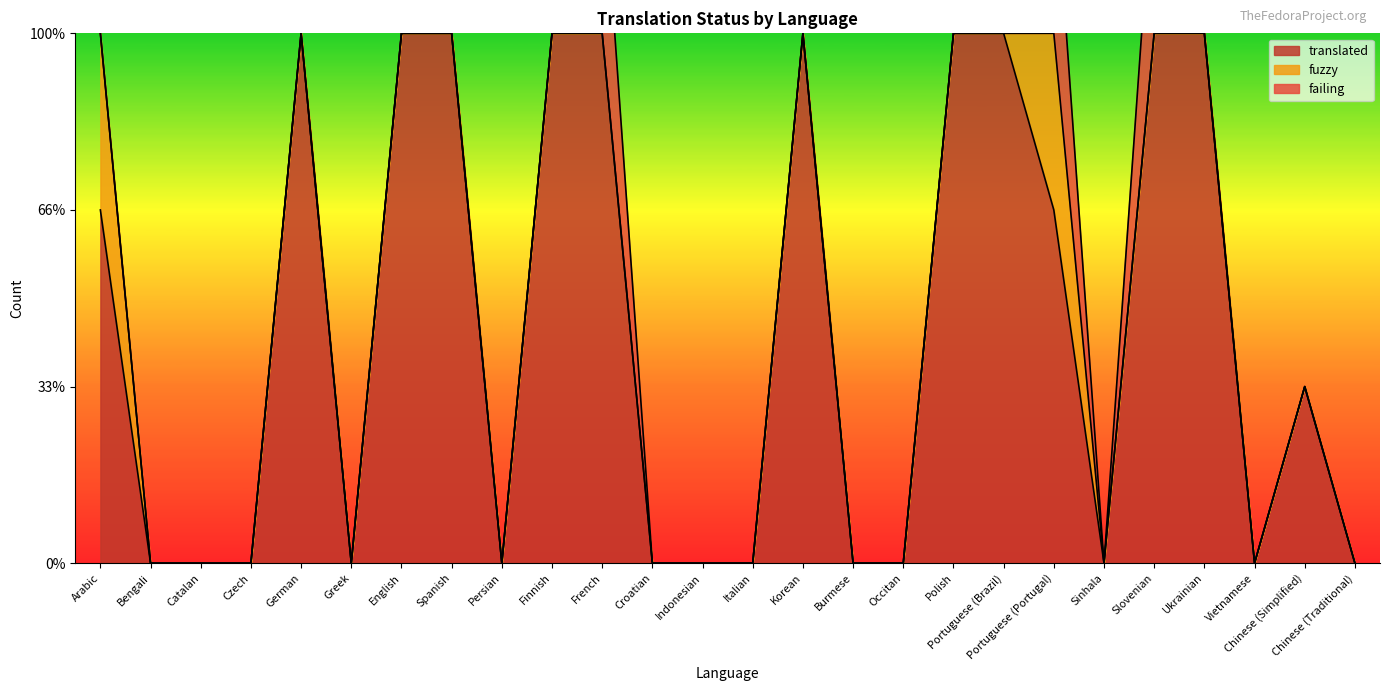

What are all the series names shown in the legend?

translated, fuzzy, failing